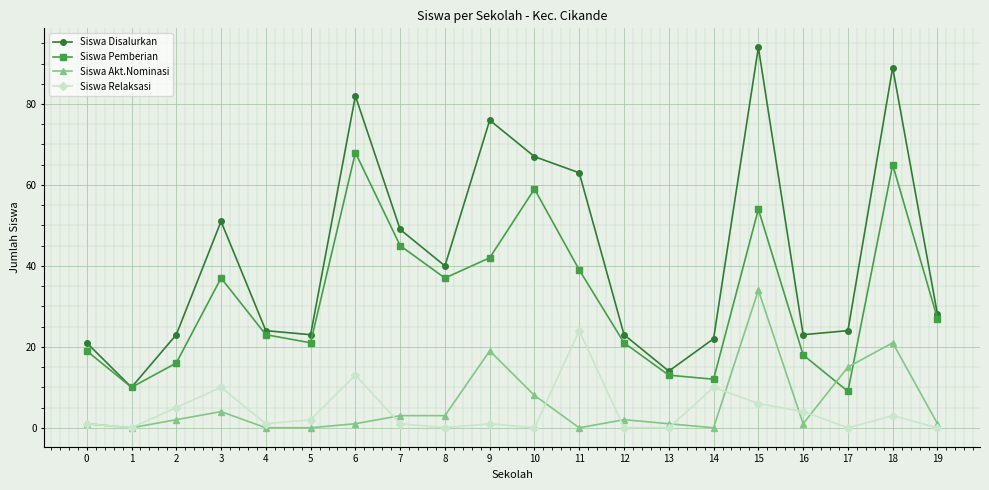

What is the highest value of the Siswa Relaksasi series?

24